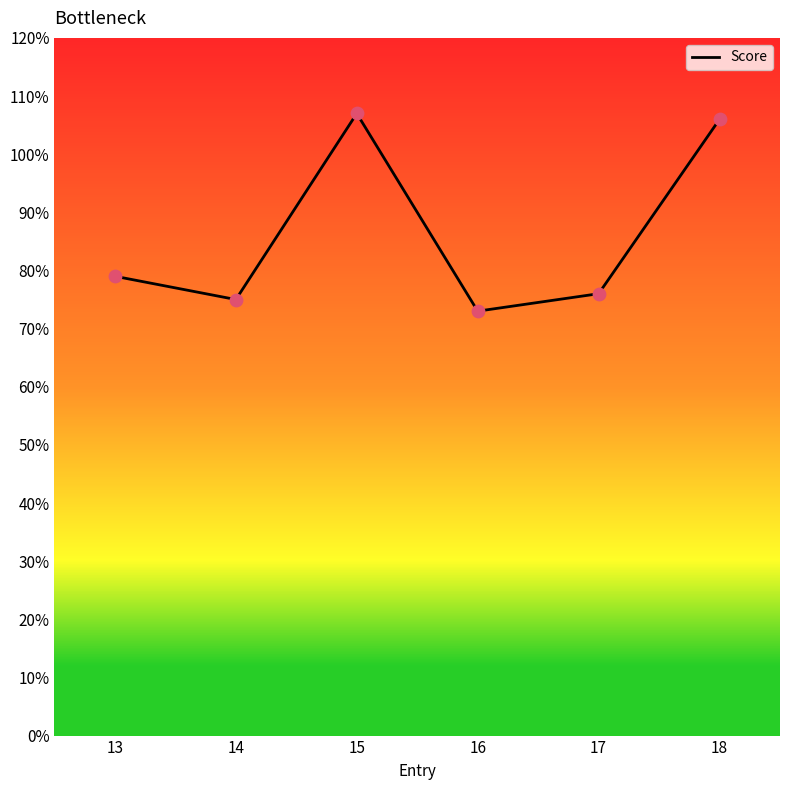

What is the ratio of the value at 14 to the value at 18?

0.7